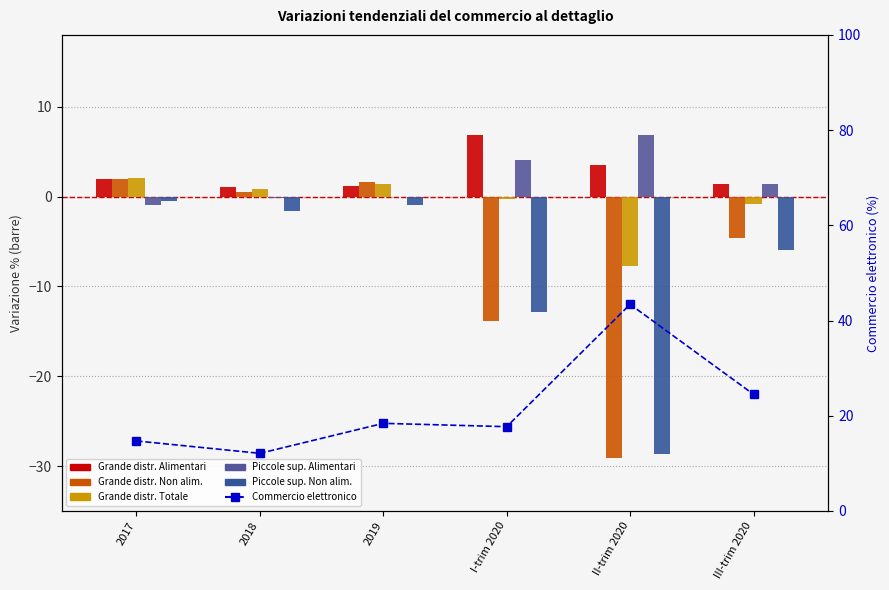

How many data points in Commercio elettronico are less than 18?

3